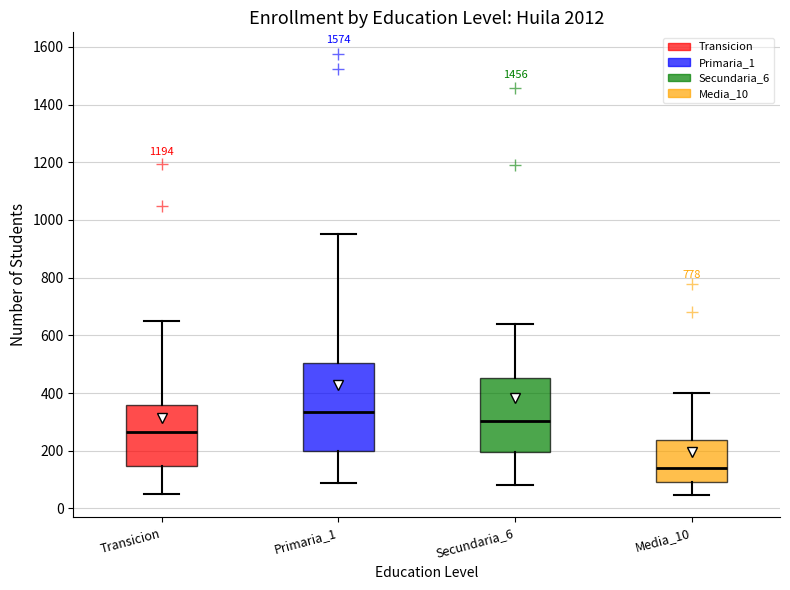

Comparing the boxes themselves (not the whiskers), which one is the tallest?

Primaria_1